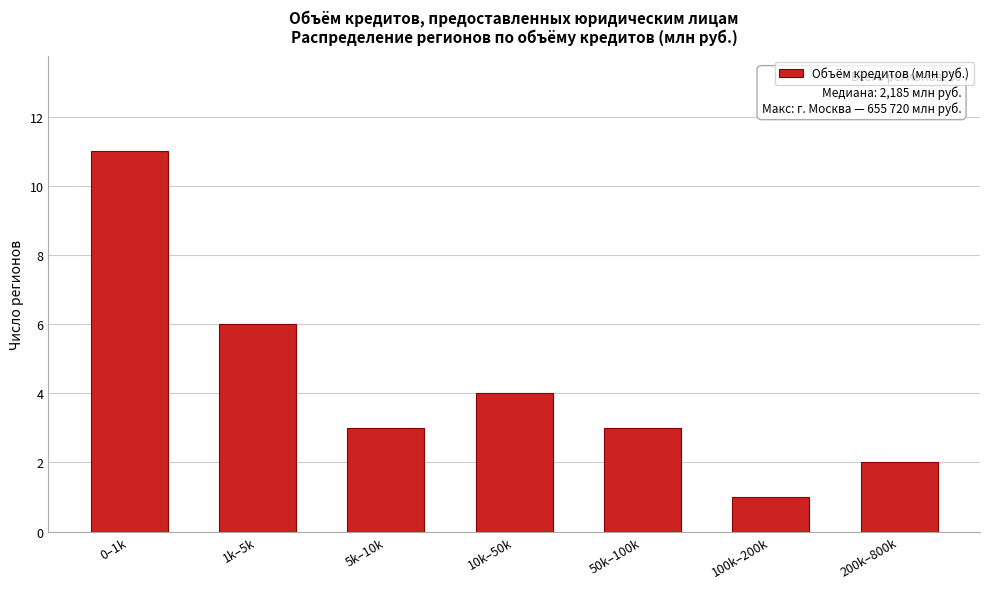

Reading right to left, transcribe all the data shown in this chart.

200k–800k=2	100k–200k=1	50k–100k=3	10k–50k=4	5k–10k=3	1k–5k=6	0–1k=11